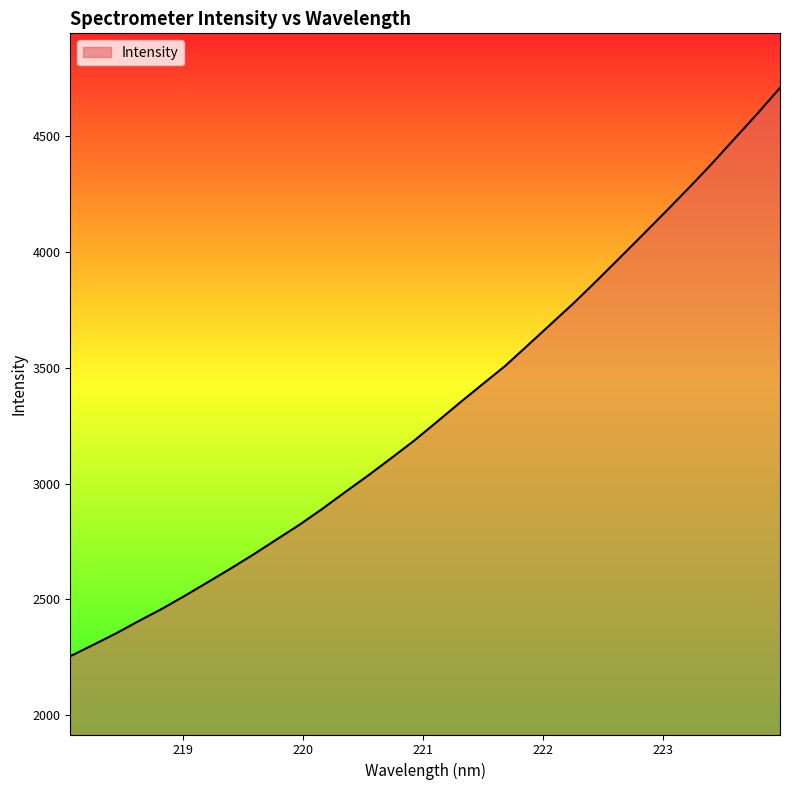

What is the difference between the maximum and minimum values?

2454.8